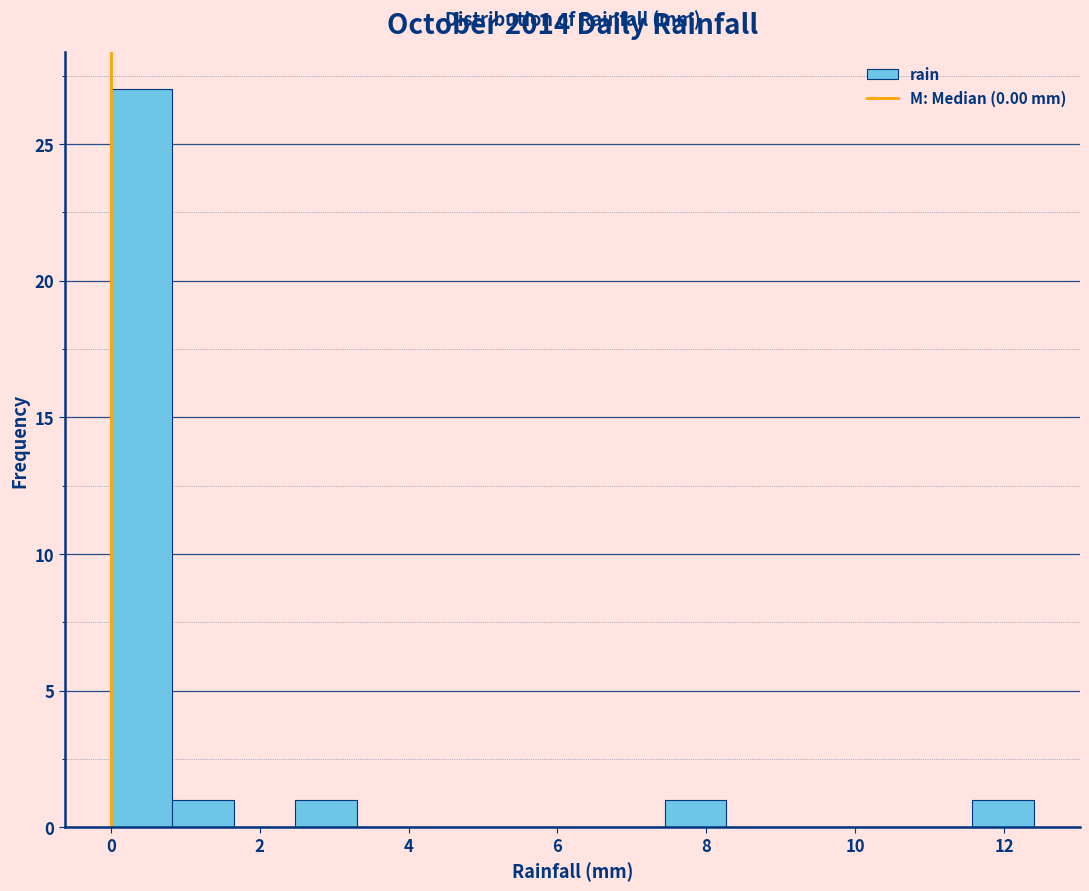

What is the height of the bar covering 7.4 to 8.2 on the x-axis? Neither the bar edges nor the heights are printed on the chart, so give them approximately, as read against the axes.

1